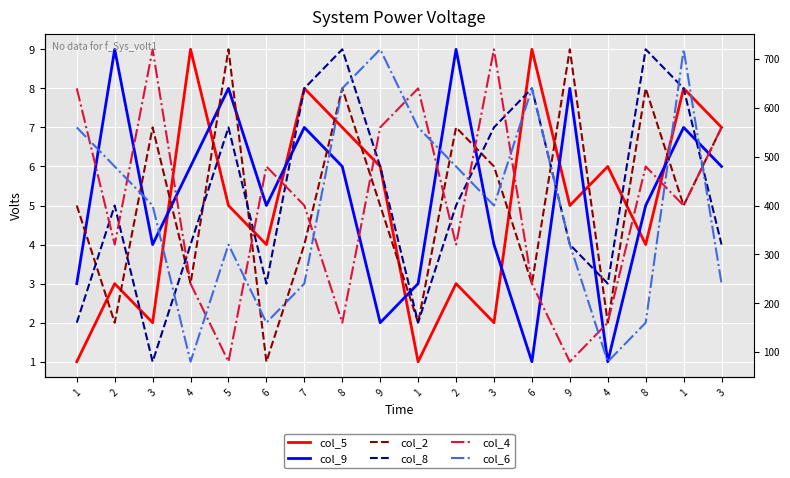

Reading left to right, transcribe all the data shown in this chart.

col_5: 1	3	2	9	5	4	8	7	6	1	3	2	9	5	6	4	8	7
col_9: 3	9	4	6	8	5	7	6	2	3	9	4	1	8	1	5	7	6
col_2: 5	2	7	3	9	1	4	8	5	2	7	6	3	9	2	8	5	7
col_8: 2	5	1	4	7	3	8	9	6	2	5	7	8	4	3	9	8	4
col_4: 8	4	9	3	1	6	5	2	7	8	4	9	3	1	2	6	5	7
col_6: 7	6	5	1	4	2	3	8	9	7	6	5	8	4	1	2	9	3